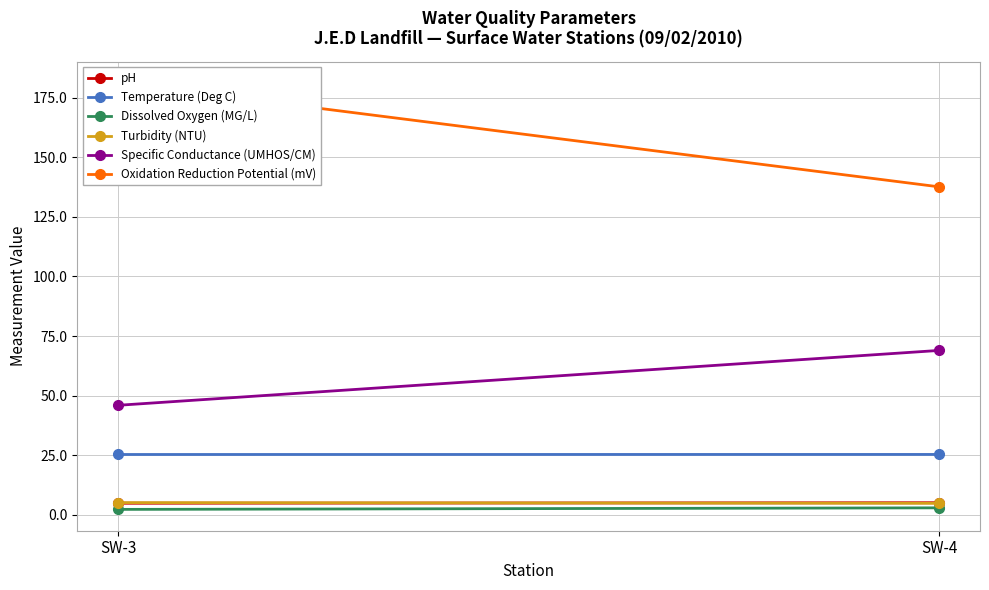

Reading right to left, what are all the values shown in this chart?

pH: SW-4=5.2	SW-3=4.9
Temperature (Deg C): SW-4=25.4	SW-3=25.4
Dissolved Oxygen (MG/L): SW-4=3.0	SW-3=2.4
Turbidity (NTU): SW-4=4.9	SW-3=5.2
Specific Conductance (UMHOS/CM): SW-4=69.0	SW-3=46.0
Oxidation Reduction Potential (mV): SW-4=137.6	SW-3=181.2